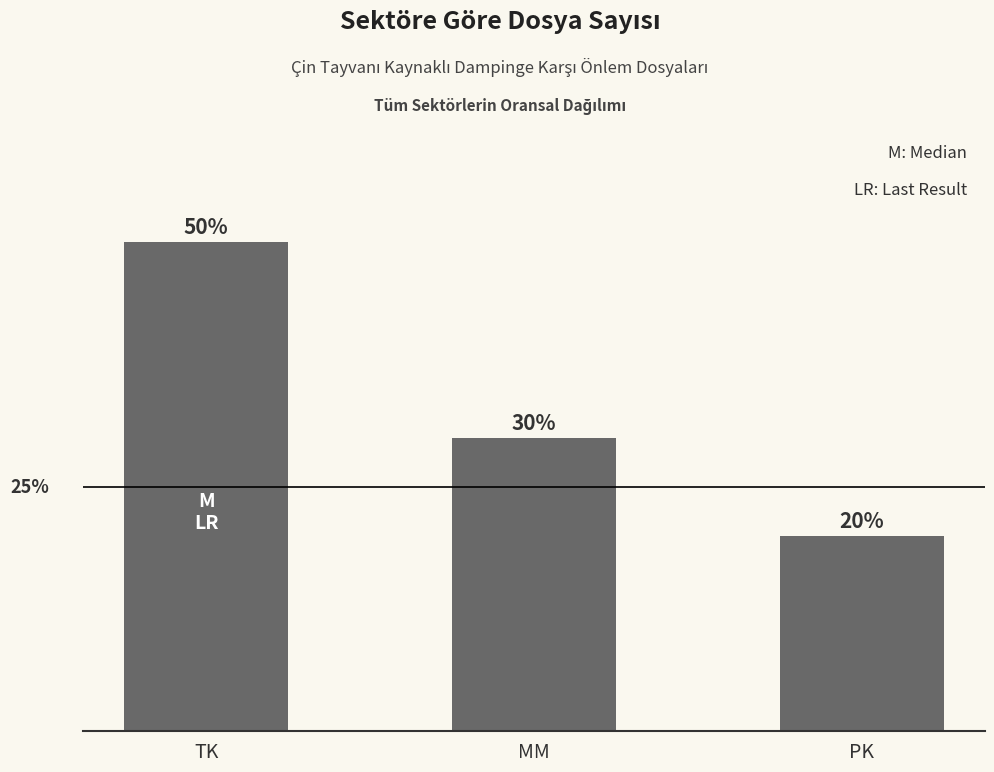

Which label corresponds to the smallest value in the chart?

PK